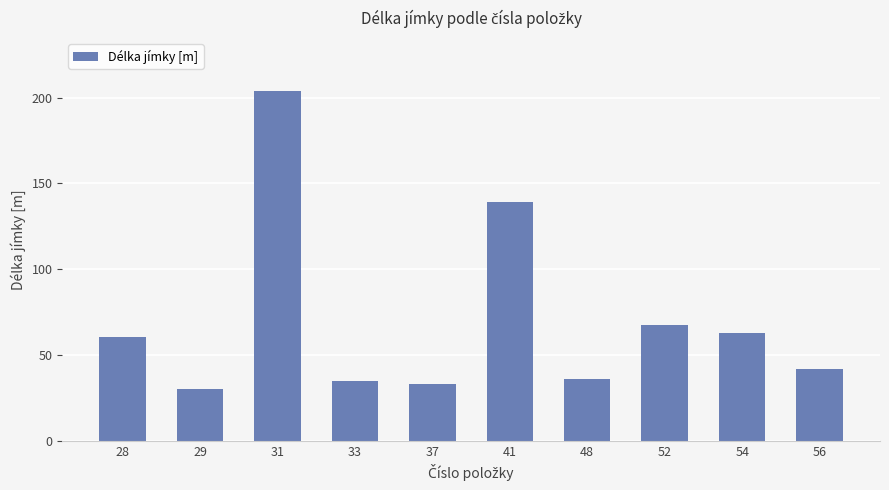

Read the value at 29.

30.5